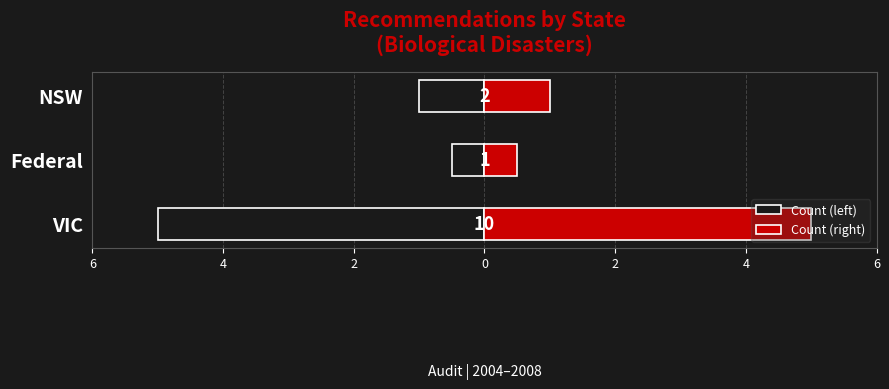

What is the difference between the maximum and minimum values in the Count (left) series?

4.5